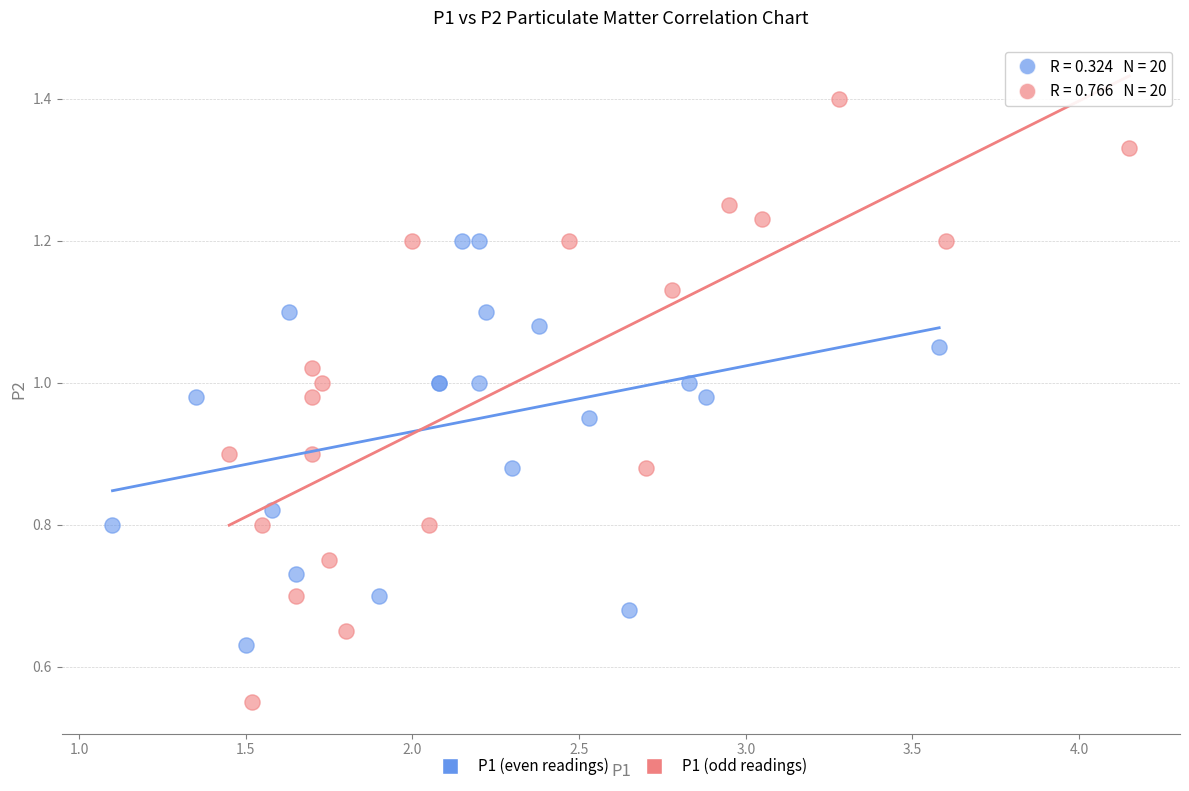

Which series contains the highest Y value?

P1 (odd readings)